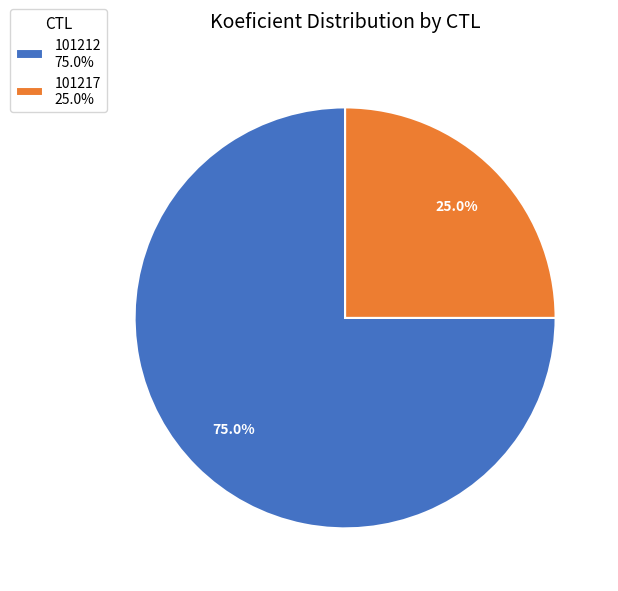

True or false: 101217 accounts for 11% of the total.

False